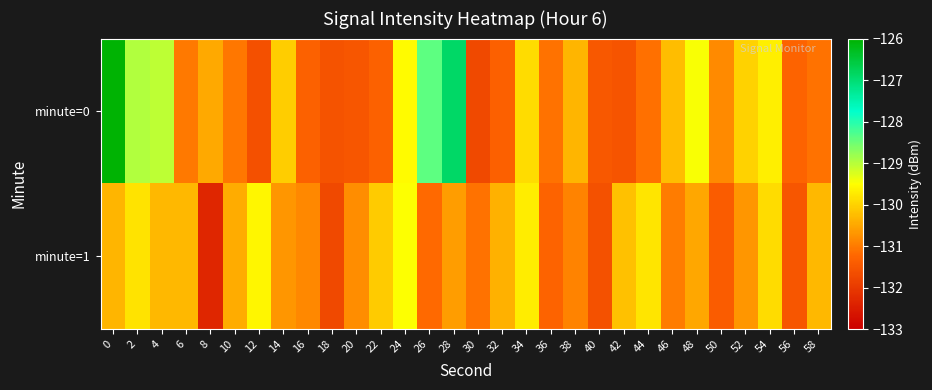

How many series are shown in this chart?

2